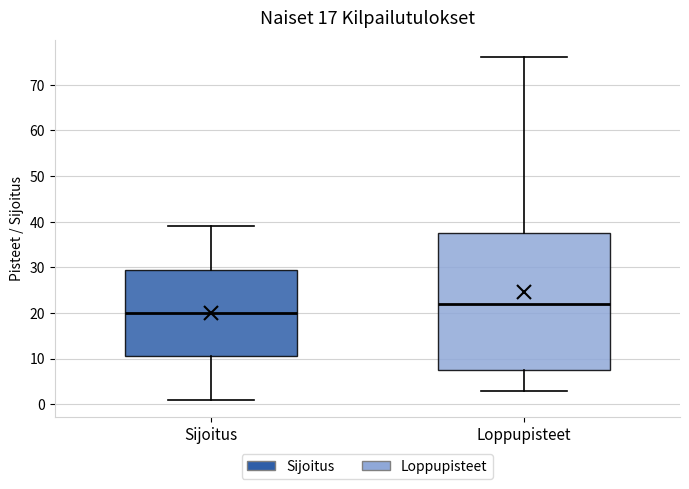

Where does the upper whisker of the box for Loppupisteet end on the y-axis? The values are not printed on the chart, so give them approximately, as read against the axis.

76